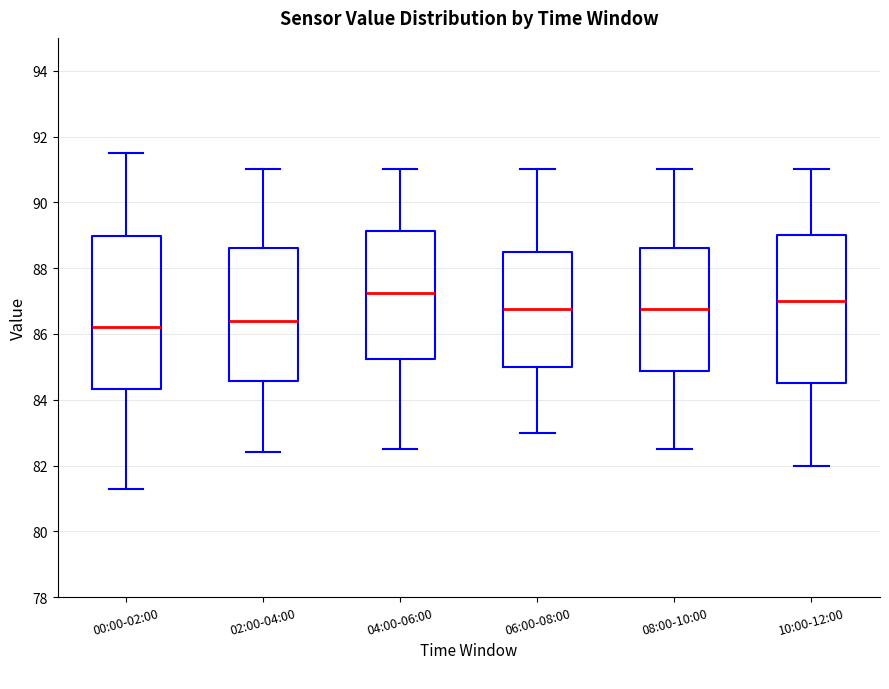

Reading left to right, read every box against the y-axis: the position of its median line, the range the box covers, and the ends of its whiskers. The values are not printed on the chart, so give them approximately, as read against the axis.

00:00-02:00: median 86.2, box 84.4 to 89.0, whiskers 81.4 to 91.6
02:00-04:00: median 86.4, box 84.6 to 88.6, whiskers 82.4 to 91.0
04:00-06:00: median 87.2, box 85.2 to 89.2, whiskers 82.6 to 91.0
06:00-08:00: median 86.8, box 85.0 to 88.6, whiskers 83.0 to 91.0
08:00-10:00: median 86.8, box 84.8 to 88.6, whiskers 82.6 to 91.0
10:00-12:00: median 87.0, box 84.6 to 89.0, whiskers 82.0 to 91.0